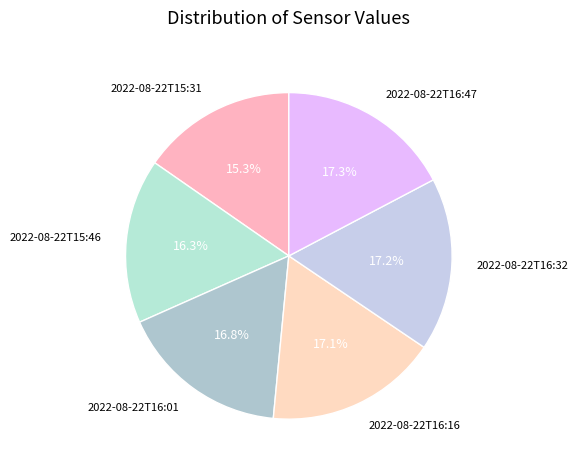

To the nearest percent, what is the difference between the 2022-08-22T16:16 and 2022-08-22T15:46 slice percentages?

1%